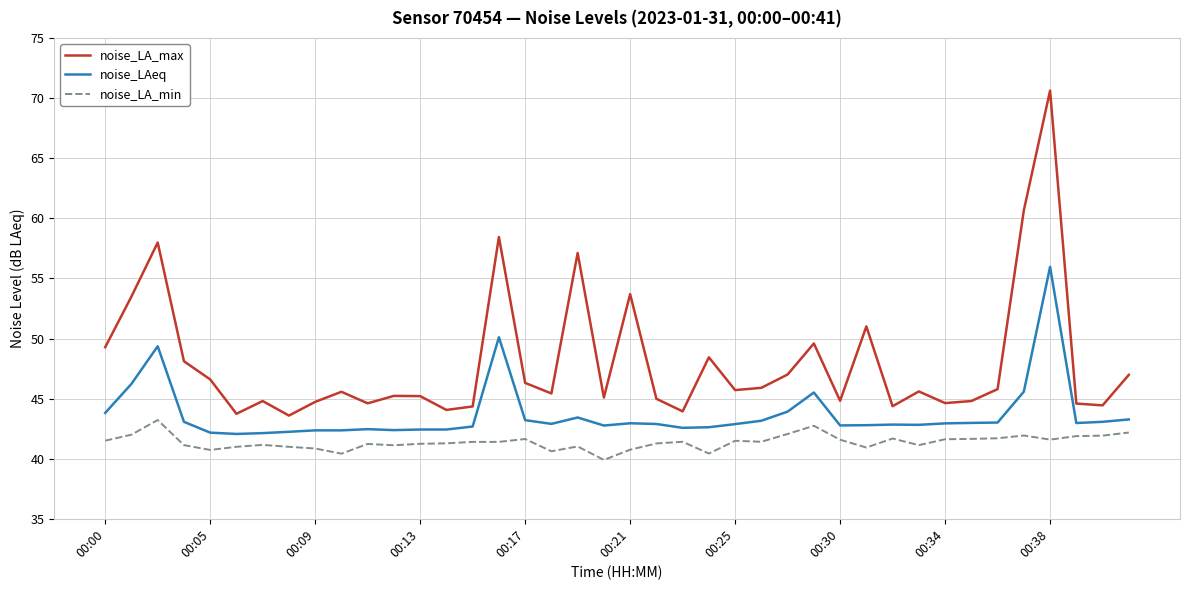

Is this an area chart (filled region under the line)?

No